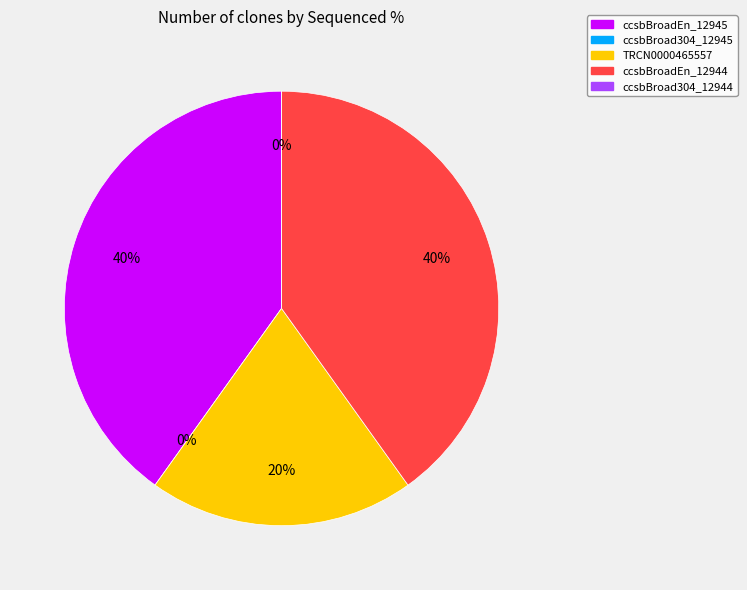

Does ccsbBroad304_12944 account for over 50% of the chart?

No